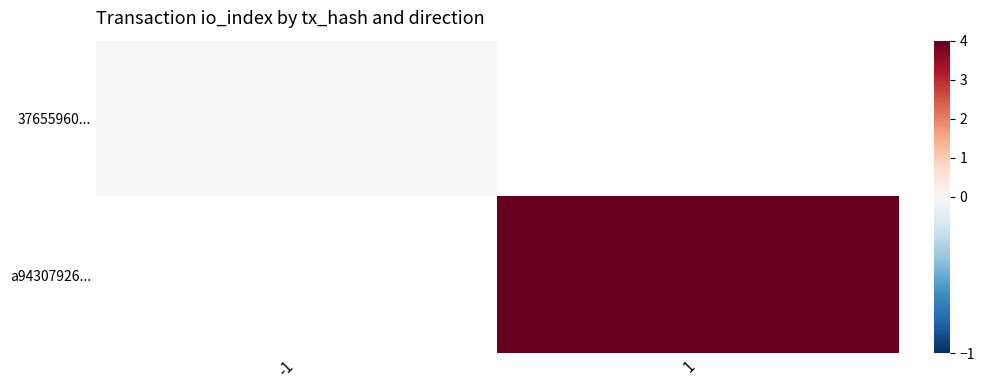

Between -1 and 1, which is larger?

1